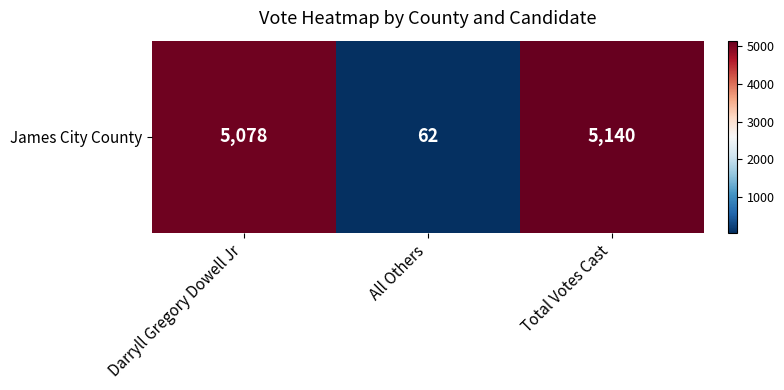

Reading left to right, extract all data points from this chart.

5078	62	5140